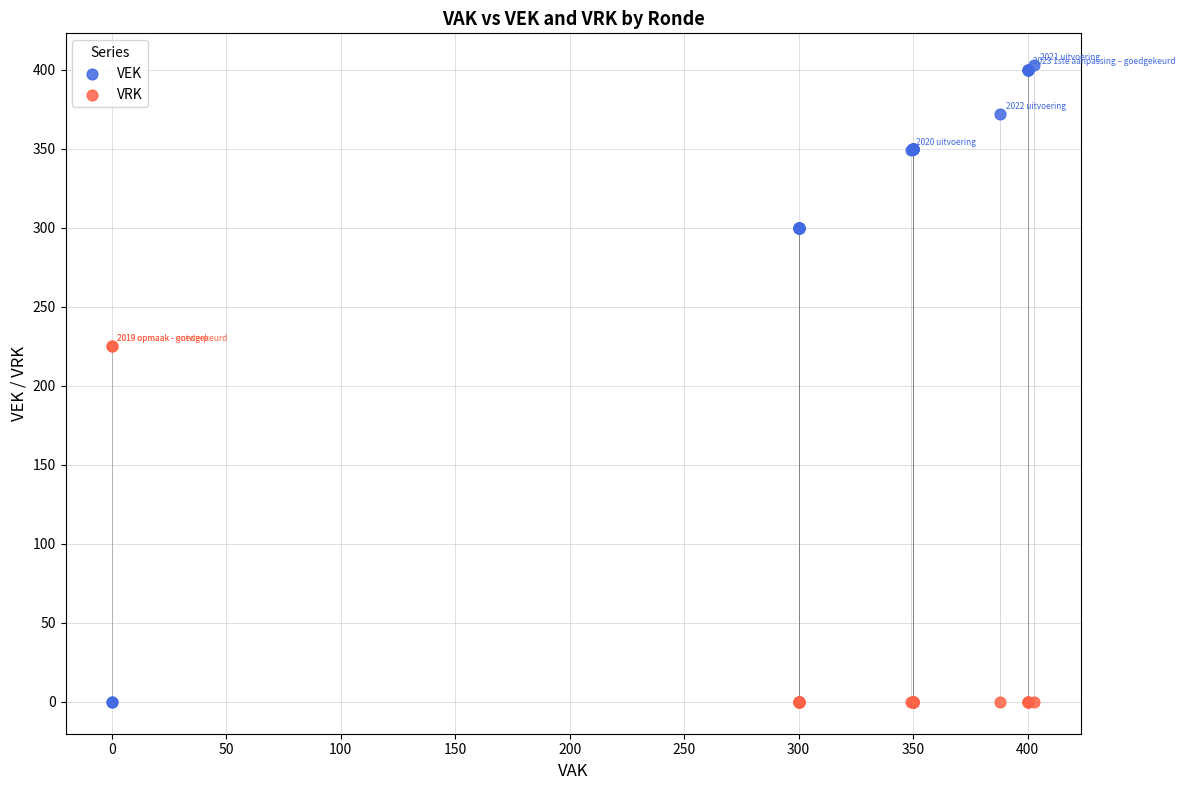

What is the X range (max minus min) for the scatter plot?

403